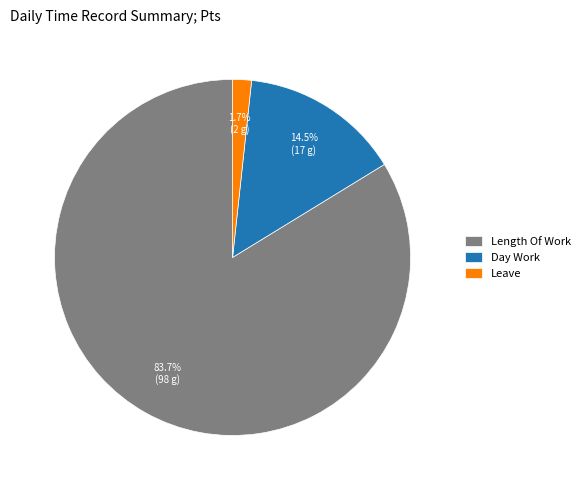

Which slice is the largest?

Length Of Work